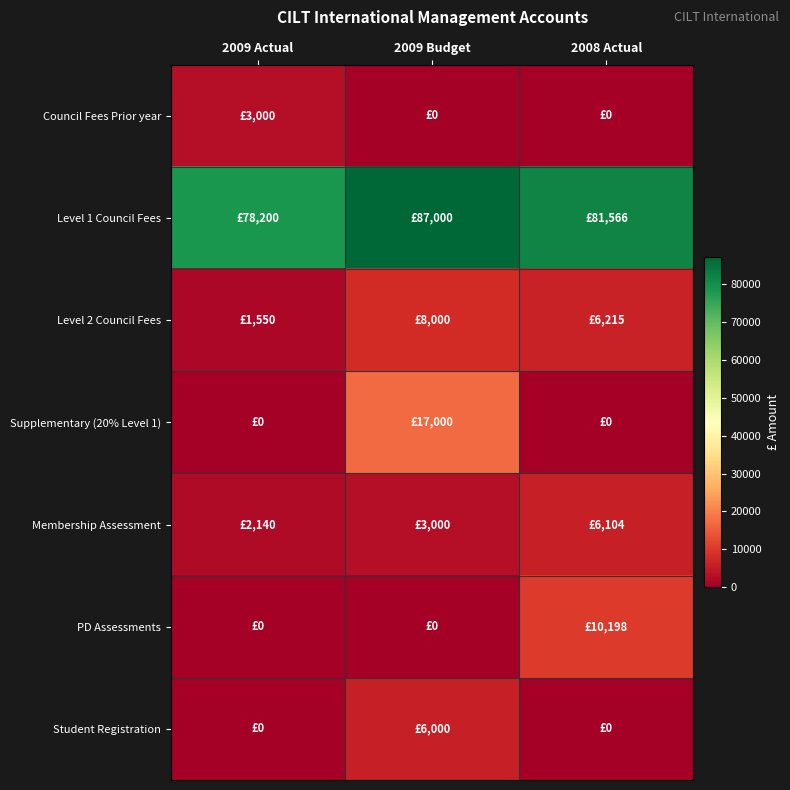

Reading right to left, transcribe all the data shown in this chart.

Council Fees Prior year: 2008 Actual=0	2009 Budget=0	2009 Actual=3000
Level 1 Council Fees: 2008 Actual=81566	2009 Budget=87000	2009 Actual=78200
Level 2 Council Fees: 2008 Actual=6215	2009 Budget=8000	2009 Actual=1550
Supplementary (20% Level 1): 2008 Actual=0	2009 Budget=17000	2009 Actual=0
Membership Assessment: 2008 Actual=6104	2009 Budget=3000	2009 Actual=2140
PD Assessments: 2008 Actual=10198	2009 Budget=0	2009 Actual=0
Student Registration: 2008 Actual=0	2009 Budget=6000	2009 Actual=0